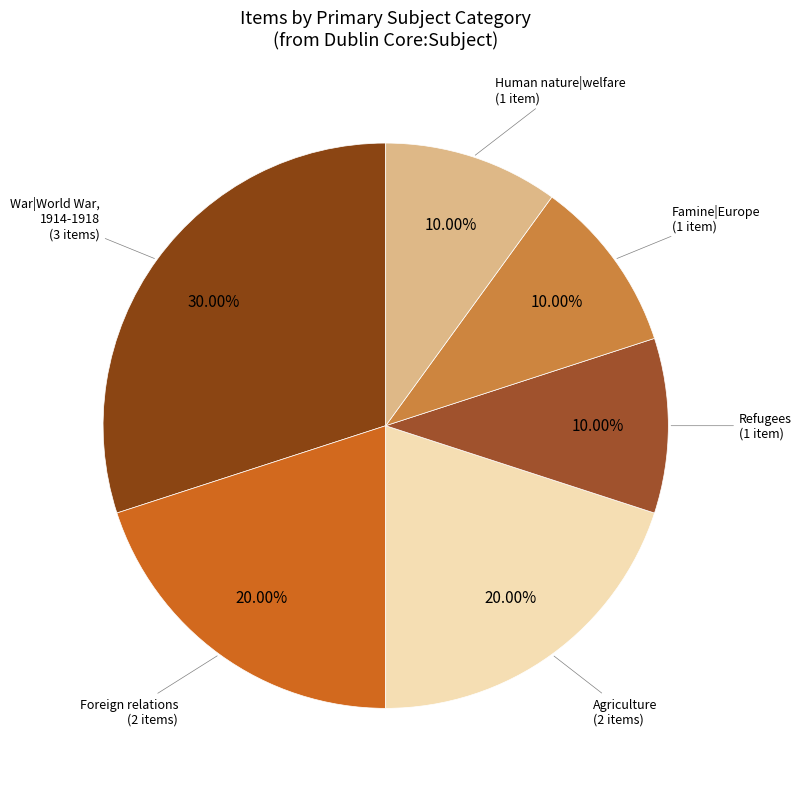

Count the number of slices in the pie.

6